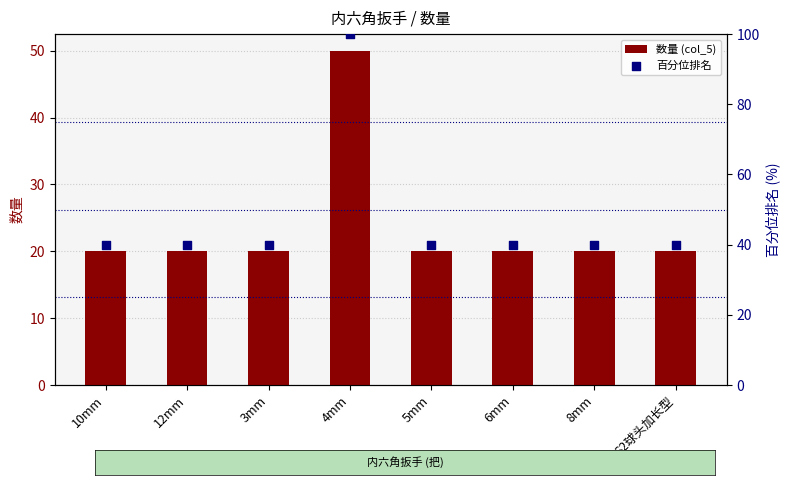

At which category is the sum across all series the highest?

4mm